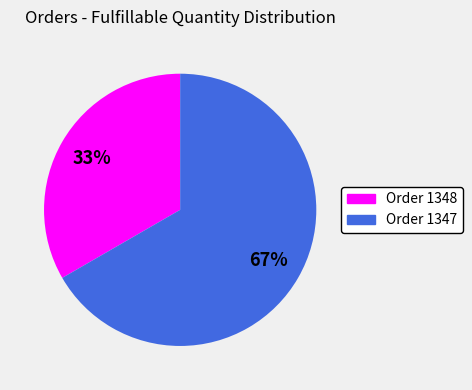

Which has a higher value, Order 1347 or Order 1348?

Order 1347